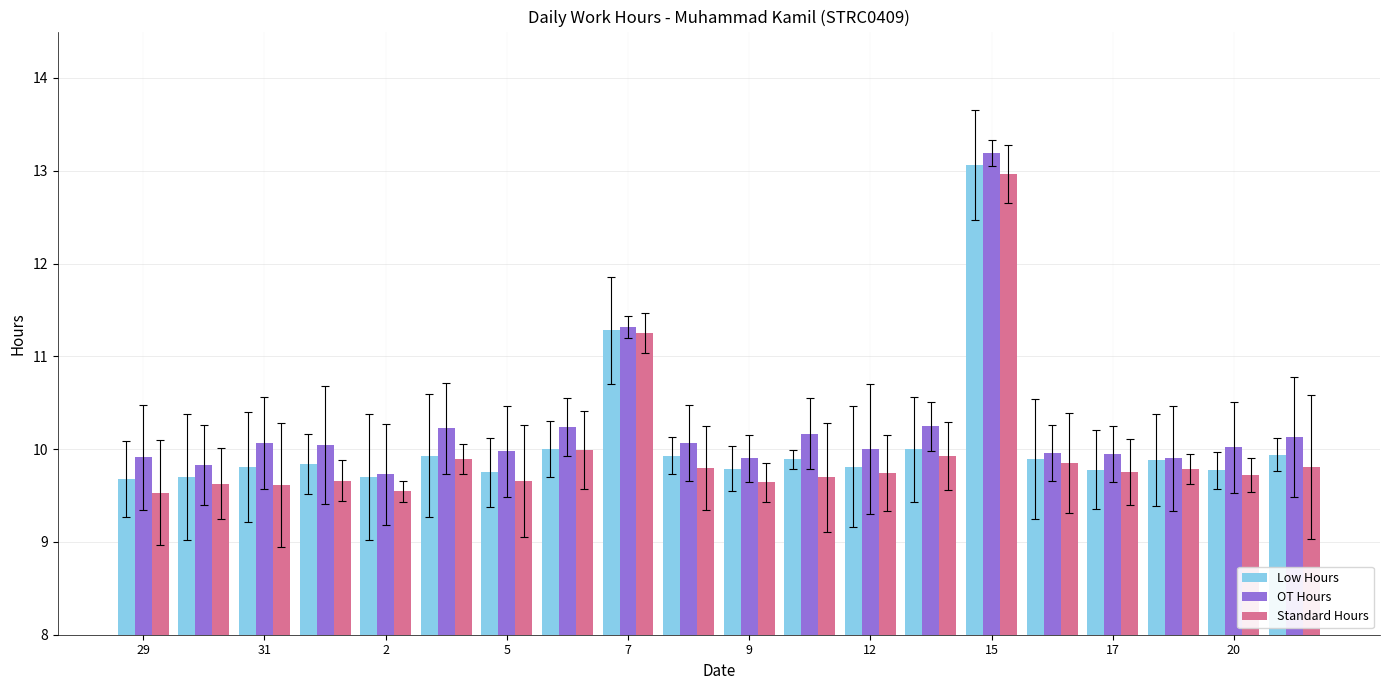

What is the greatest value displayed?

13.2